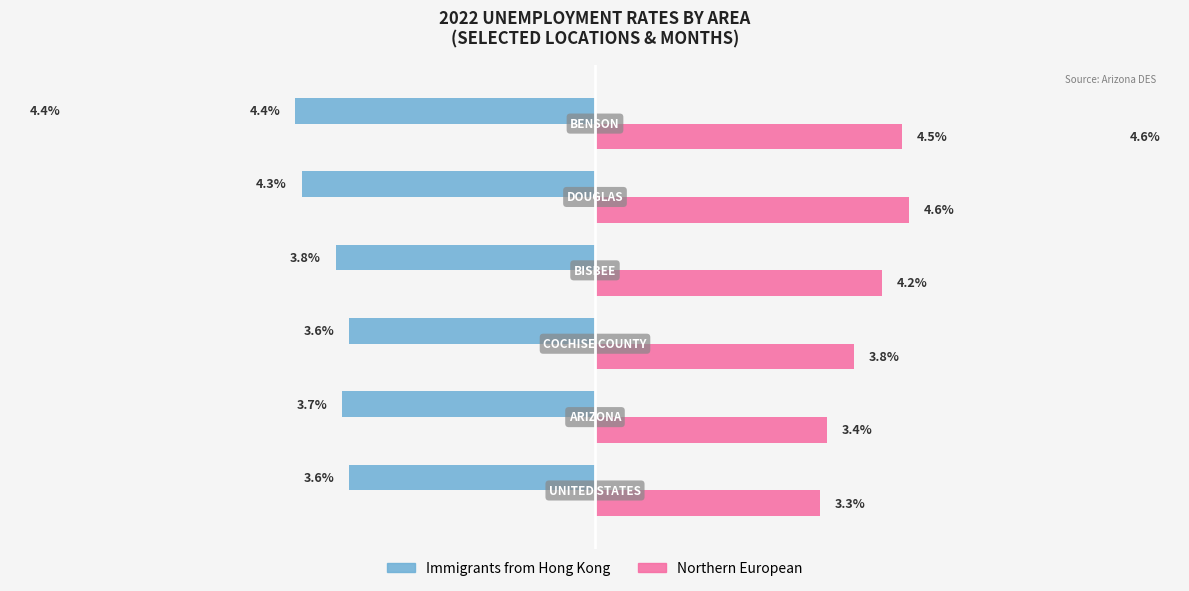

True or false: Northern European has a value of 5.2 at UNITED STATES.

False